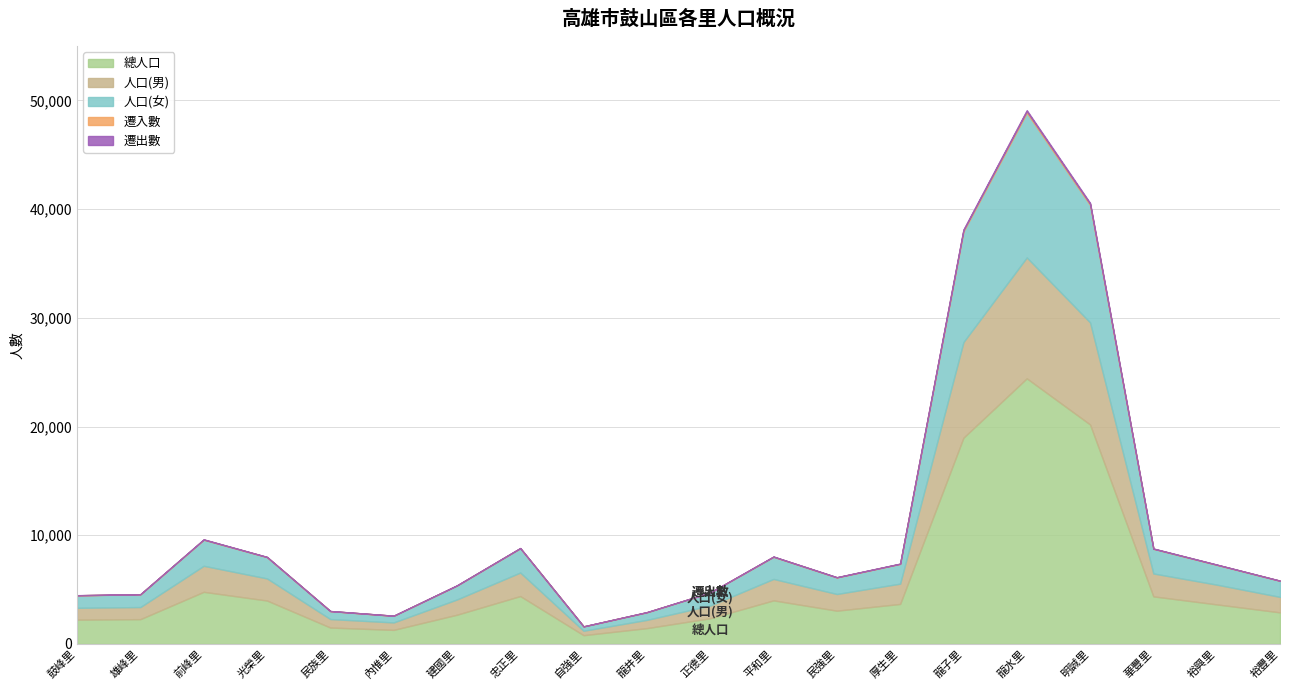

How many values in the 總人口 series exceed 3641?

9